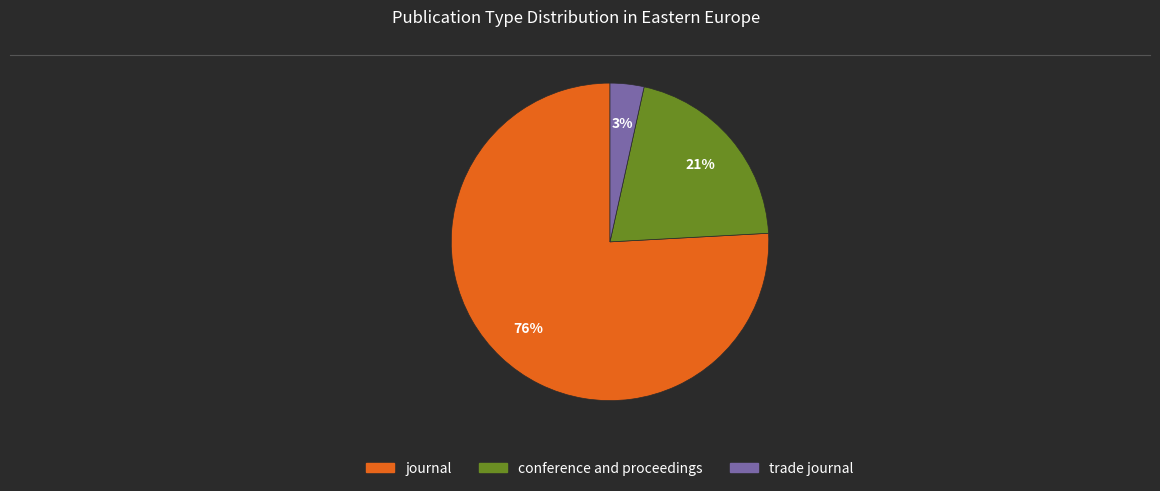

Count the number of slices in the pie.

3